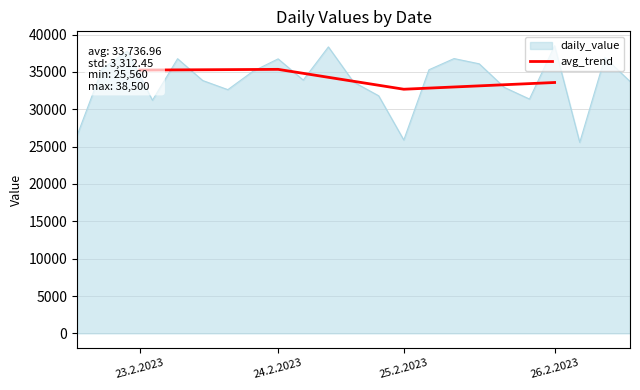

True or false: the data shows 35336.0 at 24.2.2023.

True